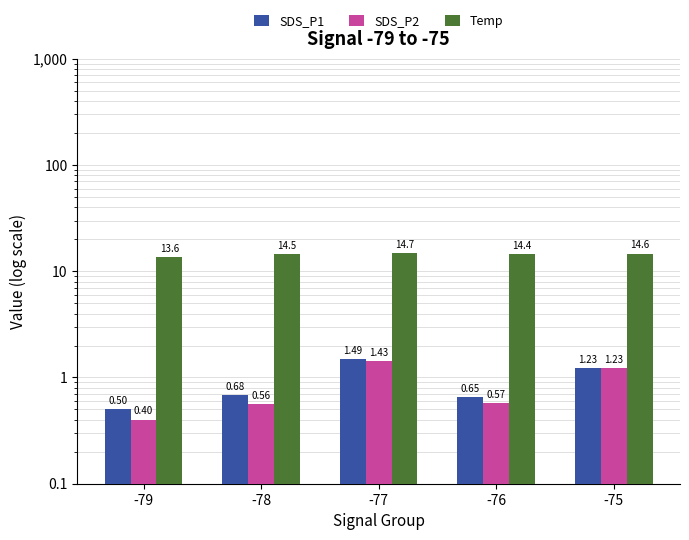

At which category is the sum across all series the highest?

-77